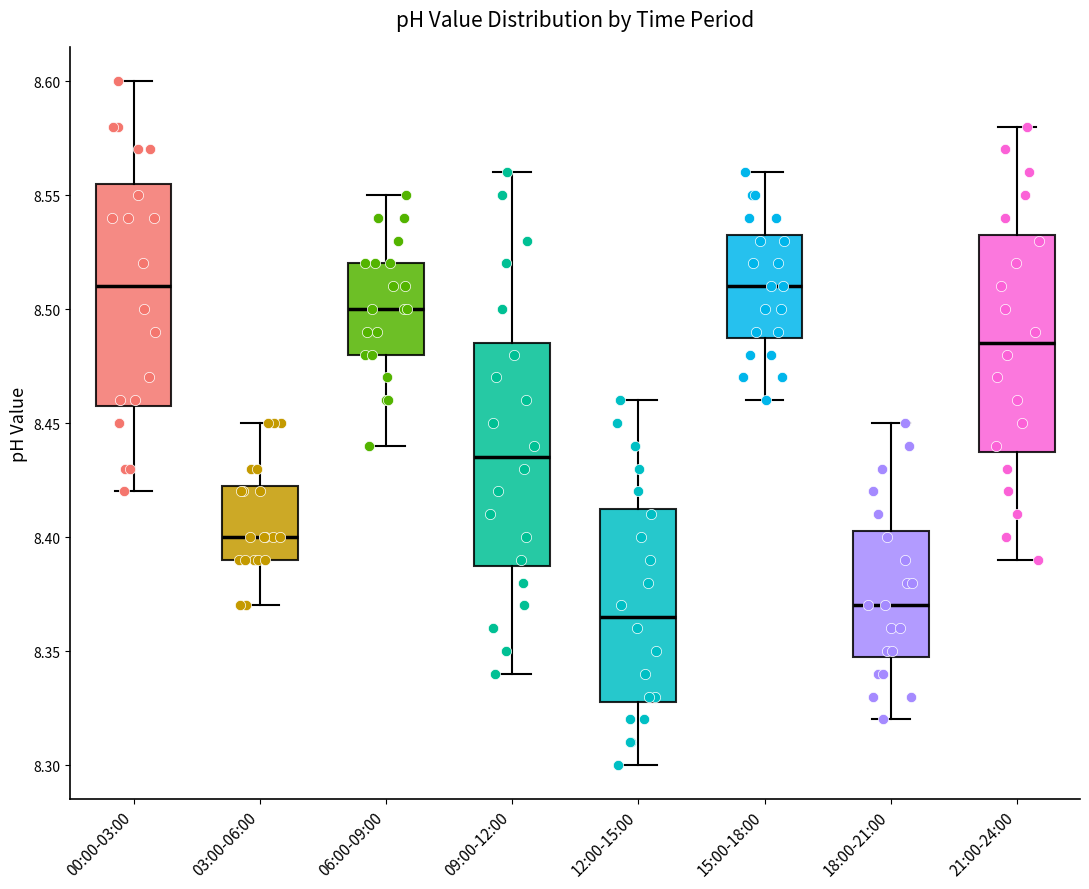

Reading left to right, read every box against the y-axis: the position of its median line, the range the box covers, and the ends of its whiskers. The values are not printed on the chart, so give them approximately, as read against the axis.

00:00-03:00: median 8.510, box 8.460 to 8.555, whiskers 8.420 to 8.600
03:00-06:00: median 8.400, box 8.390 to 8.425, whiskers 8.370 to 8.450
06:00-09:00: median 8.500, box 8.480 to 8.520, whiskers 8.440 to 8.550
09:00-12:00: median 8.435, box 8.390 to 8.485, whiskers 8.340 to 8.560
12:00-15:00: median 8.365, box 8.330 to 8.415, whiskers 8.300 to 8.460
15:00-18:00: median 8.510, box 8.490 to 8.535, whiskers 8.460 to 8.560
18:00-21:00: median 8.370, box 8.350 to 8.405, whiskers 8.320 to 8.450
21:00-24:00: median 8.485, box 8.440 to 8.535, whiskers 8.390 to 8.580